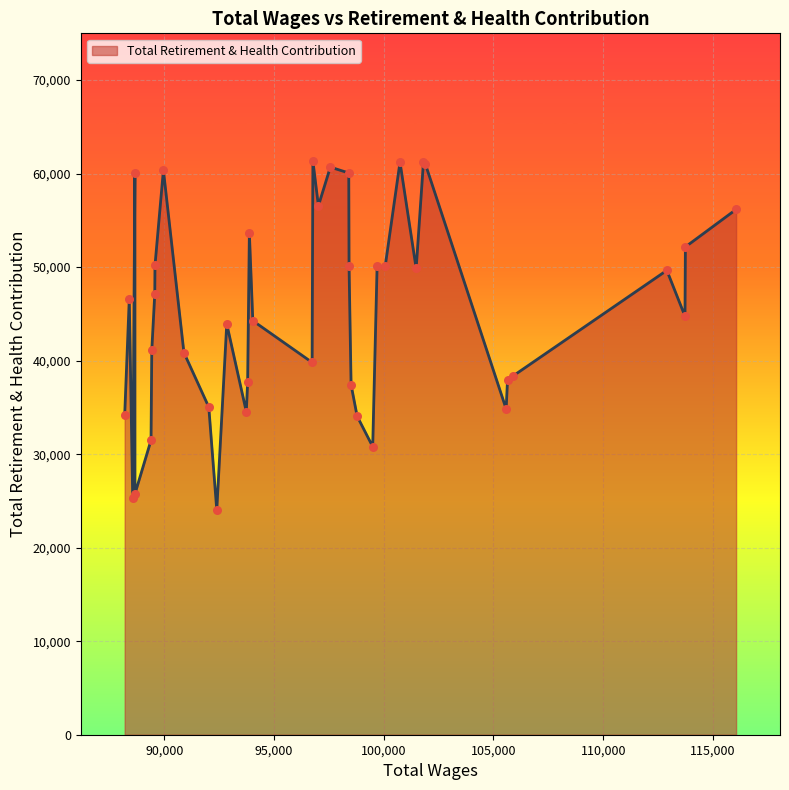

What is the minimum value shown in the chart?

24035